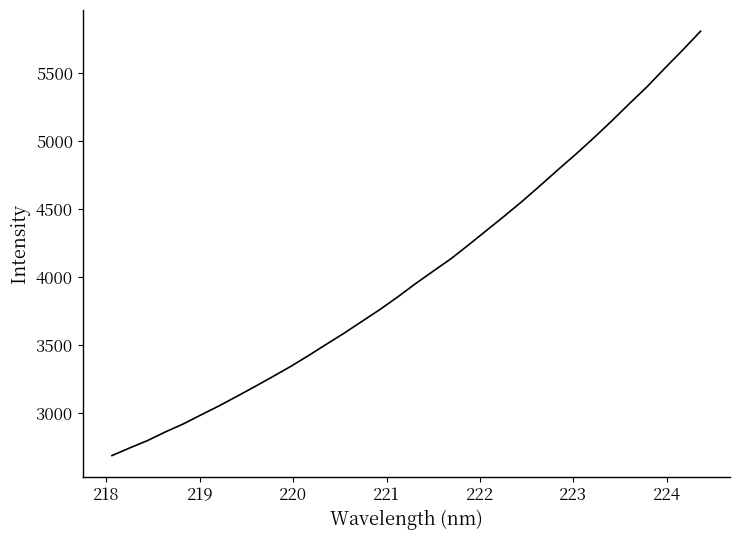

What is the greatest value displayed?

5809.3